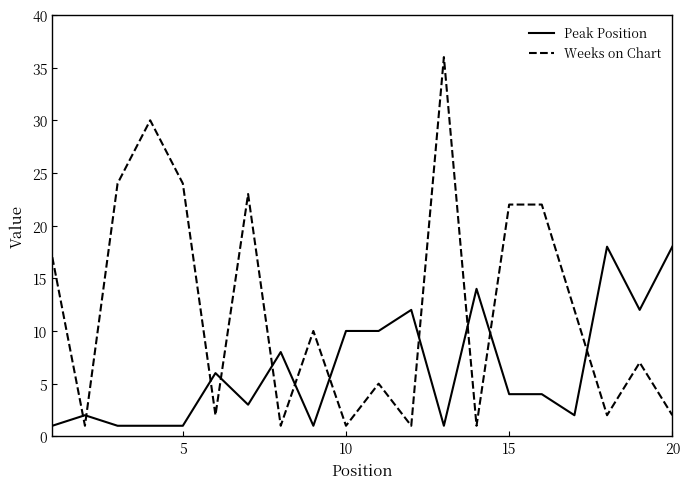

What is the difference between the maximum and minimum values in the Weeks on Chart series?

35